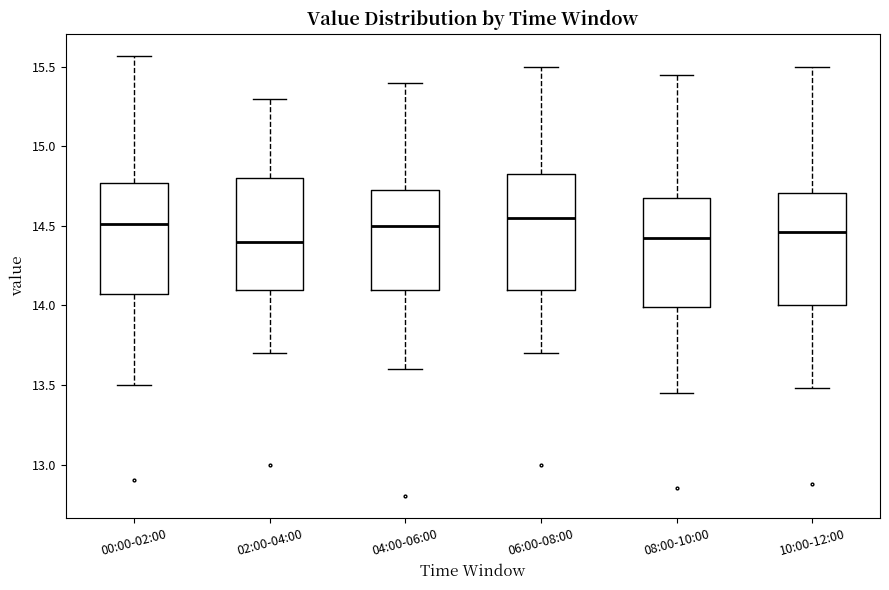

Reading left to right, transcribe this box plot: for each box, give where its median line is, the range the box spans, and where its two whiskers end, as read against the y-axis. The values are not printed on the chart, so give them approximately, as read against the axis.

00:00-02:00: median 14.50, box 14.05 to 14.75, whiskers 13.50 to 15.55
02:00-04:00: median 14.40, box 14.10 to 14.80, whiskers 13.70 to 15.30
04:00-06:00: median 14.50, box 14.10 to 14.75, whiskers 13.60 to 15.40
06:00-08:00: median 14.55, box 14.10 to 14.85, whiskers 13.70 to 15.50
08:00-10:00: median 14.45, box 14.00 to 14.70, whiskers 13.45 to 15.45
10:00-12:00: median 14.45, box 14.00 to 14.70, whiskers 13.50 to 15.50